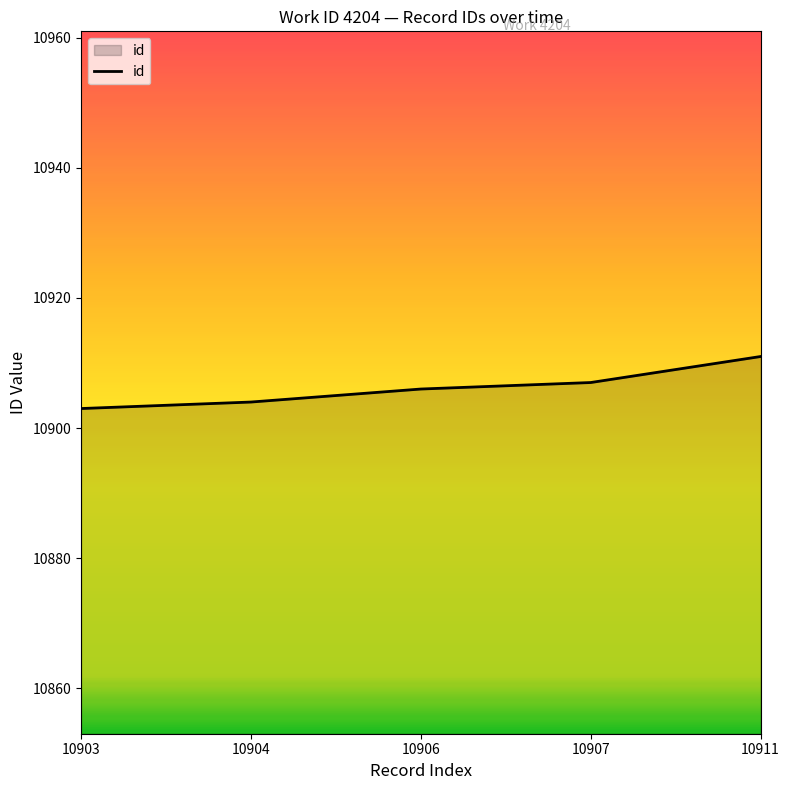

Reading left to right, transcribe all the data shown in this chart.

10903	10904	10906	10907	10911